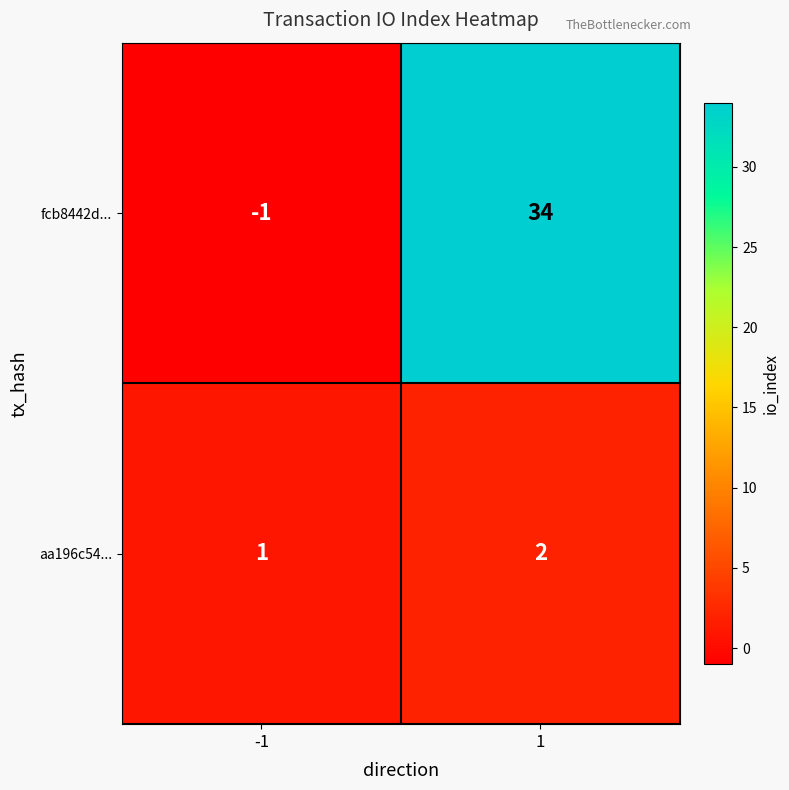

Reading left to right, extract all data points from this chart.

fcb8442d...: -1	34
aa196c54...: 1	2